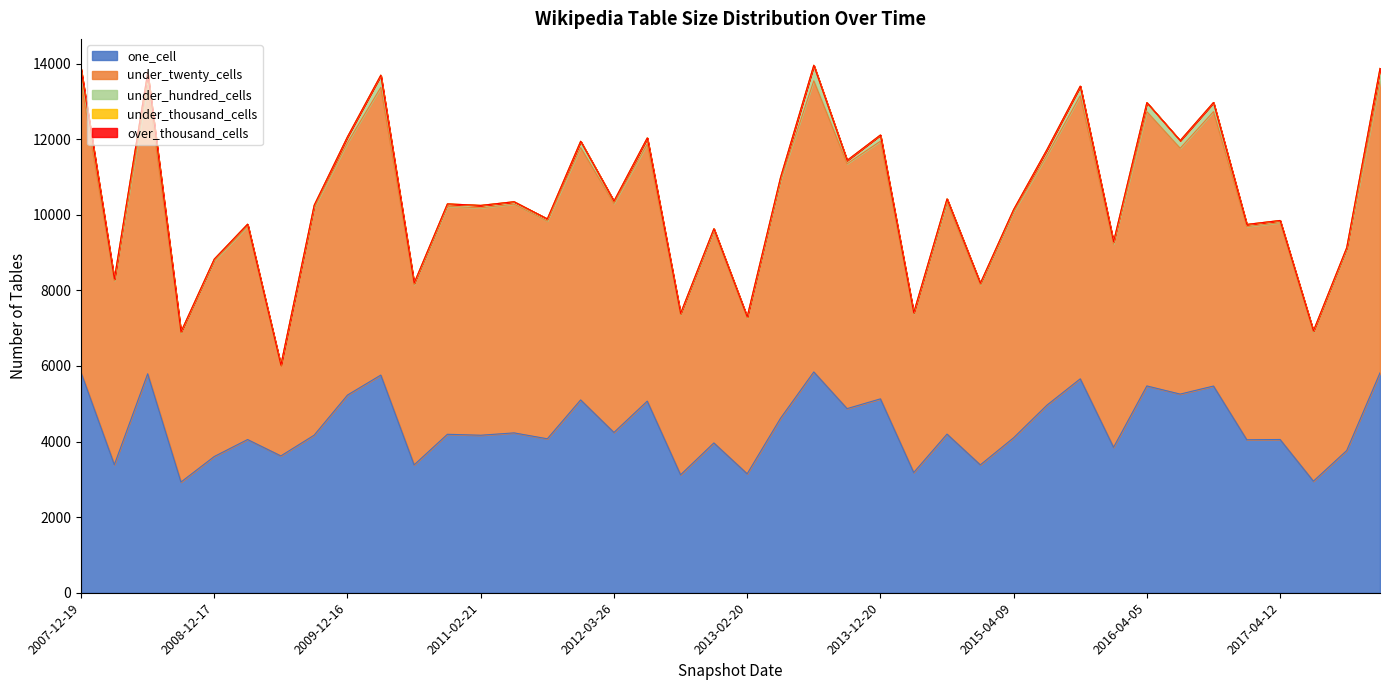

Rank the series at 2014-03-28 from highest to lowest value.

under_twenty_cells, one_cell, under_hundred_cells, under_thousand_cells, over_thousand_cells